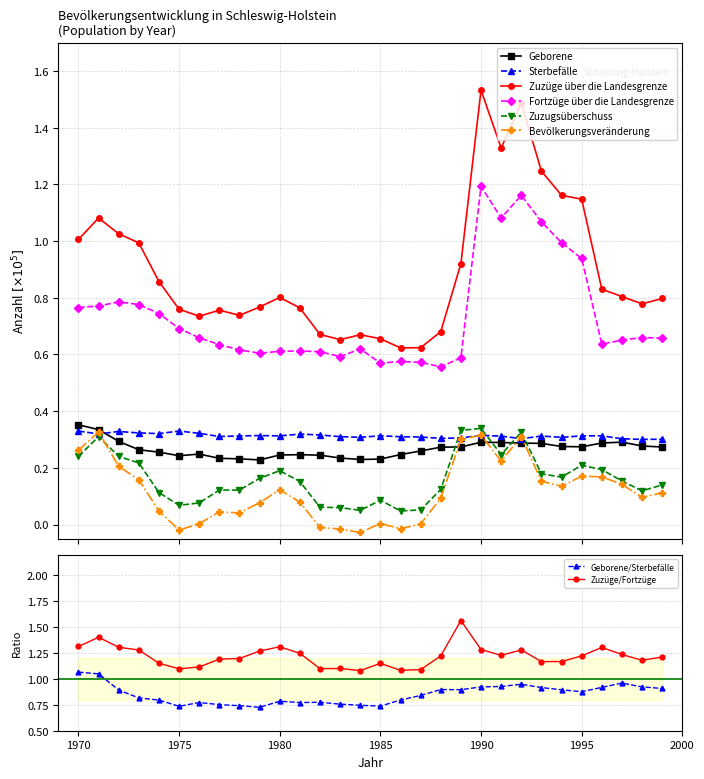

What is the total value across all series at 1998?

2.2